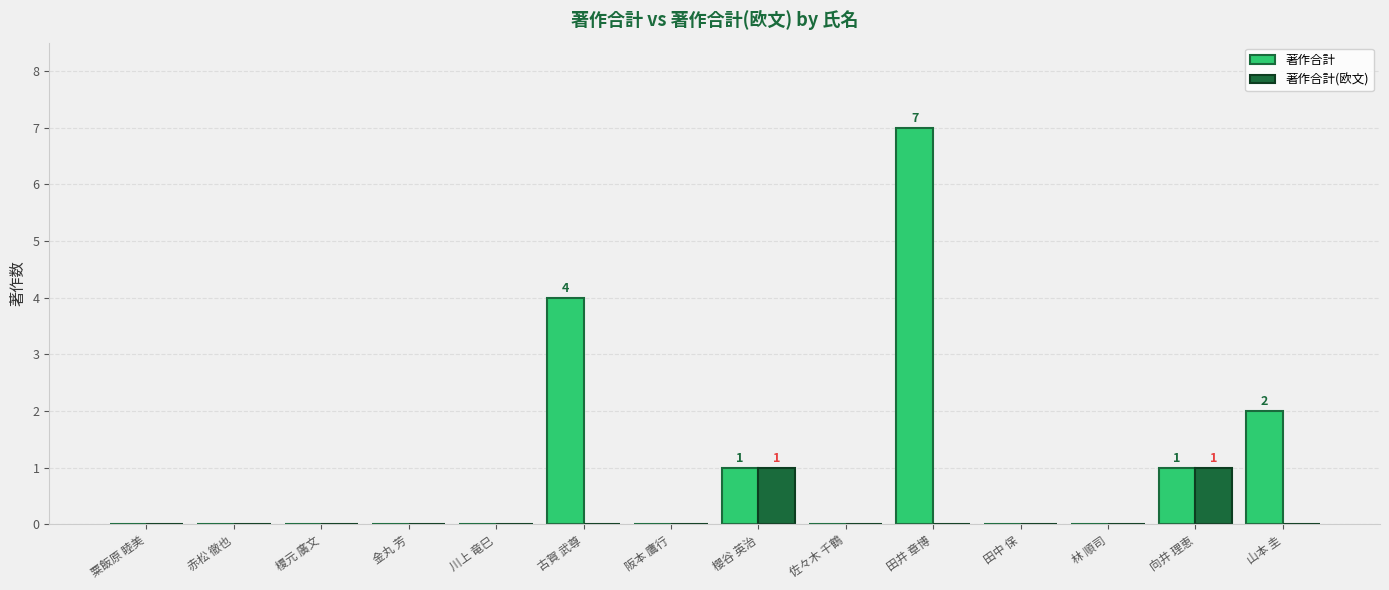

At which category is the sum across all series the highest?

田井 章博